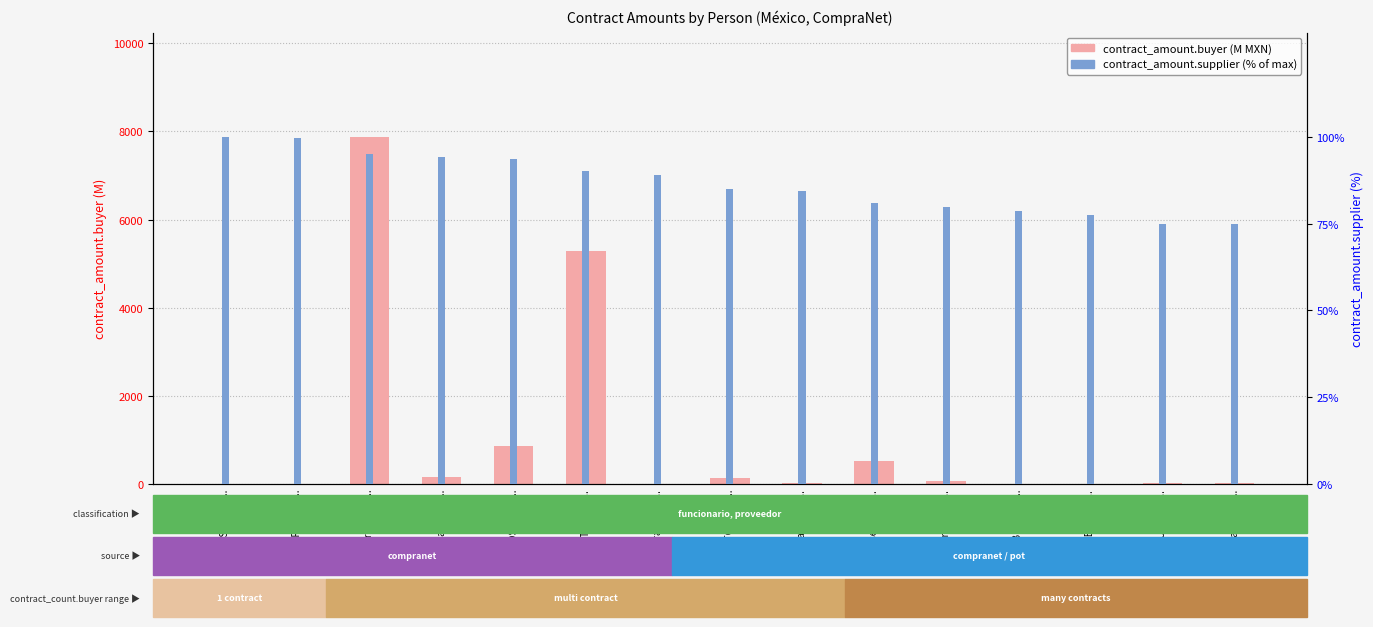

Rank the series by their maximum value, from highest to lowest.

contract_amount.buyer, contract_amount.supplier